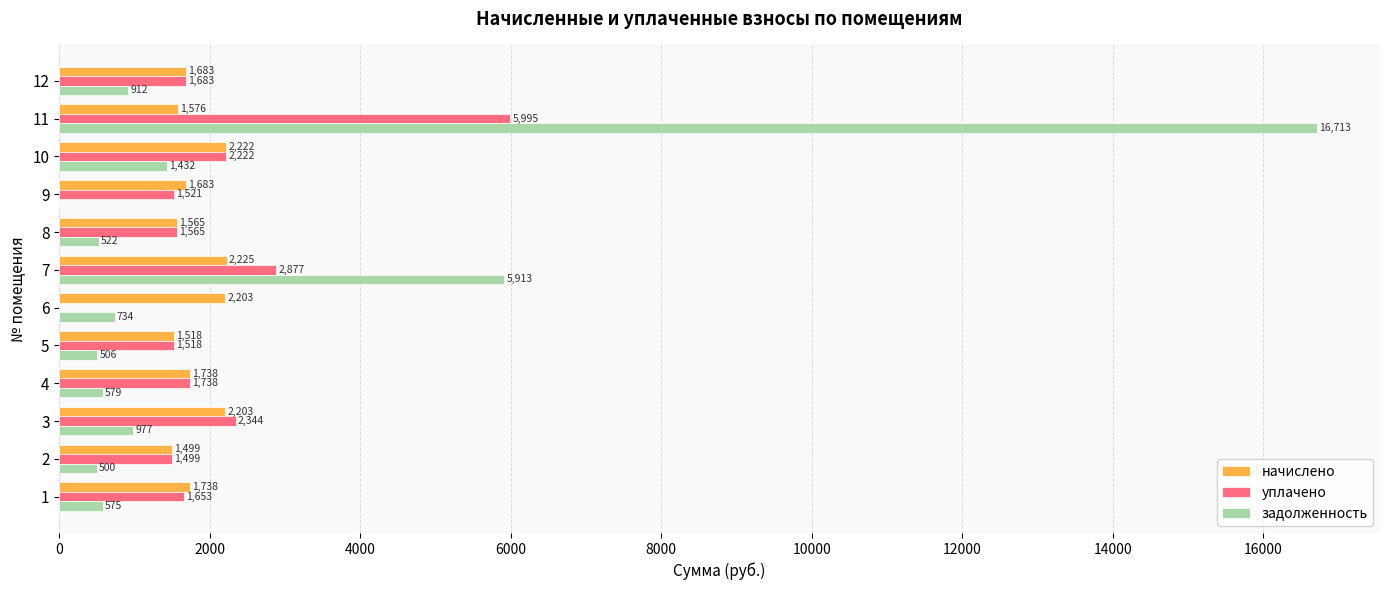

Is the value of начислено at 9 greater than the value of задолженность at 3?

Yes